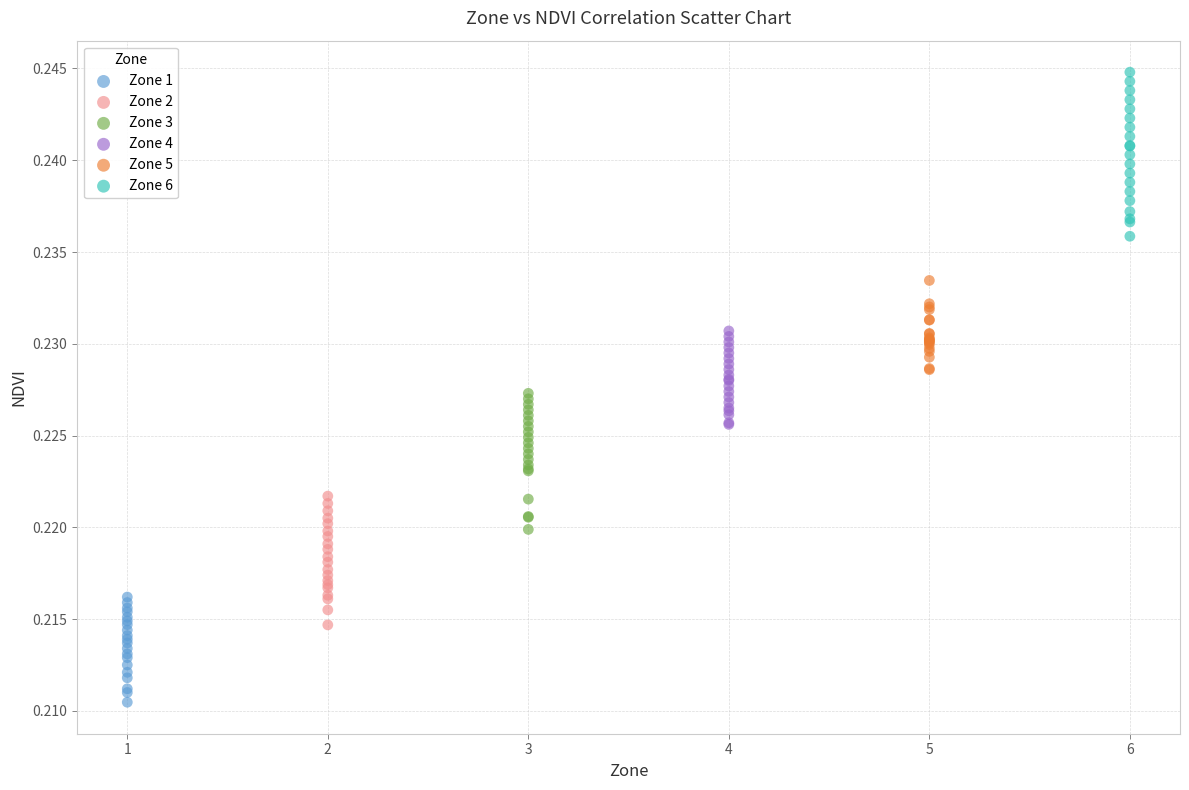

Which series has the widest spread of Y values?

Zone 6